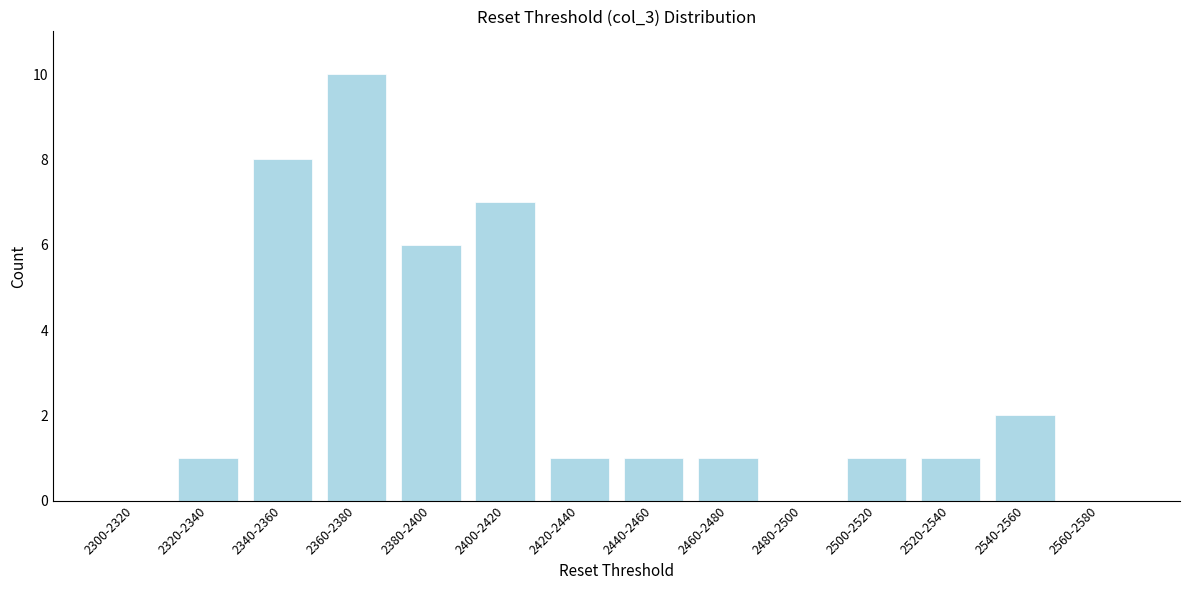

Reading left to right, transcribe all the data shown in this chart.

2300-2320=0	2320-2340=1	2340-2360=8	2360-2380=10	2380-2400=6	2400-2420=7	2420-2440=1	2440-2460=1	2460-2480=1	2480-2500=0	2500-2520=1	2520-2540=1	2540-2560=2	2560-2580=0